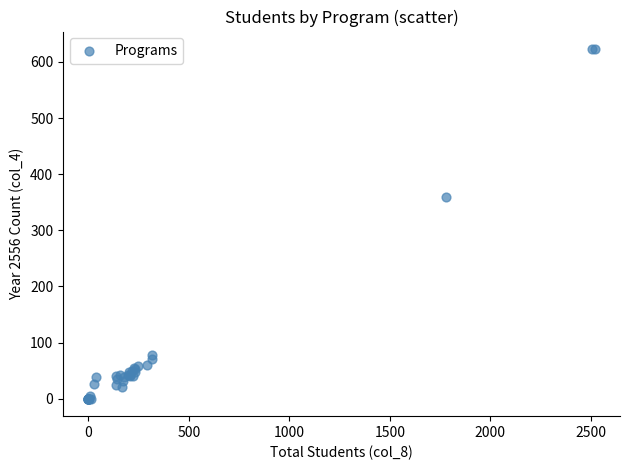

What Y value in the scatter plot is closest to 311?

360